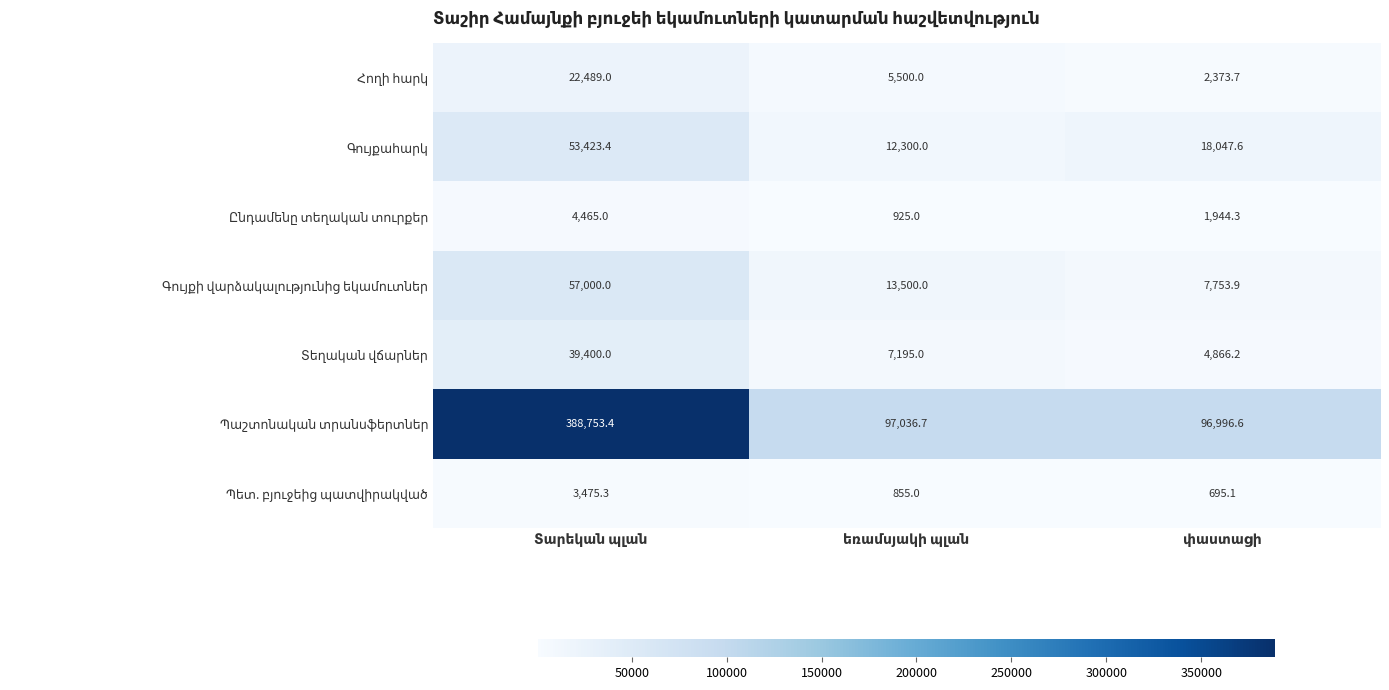

What is the maximum value shown in the chart?

388753.4